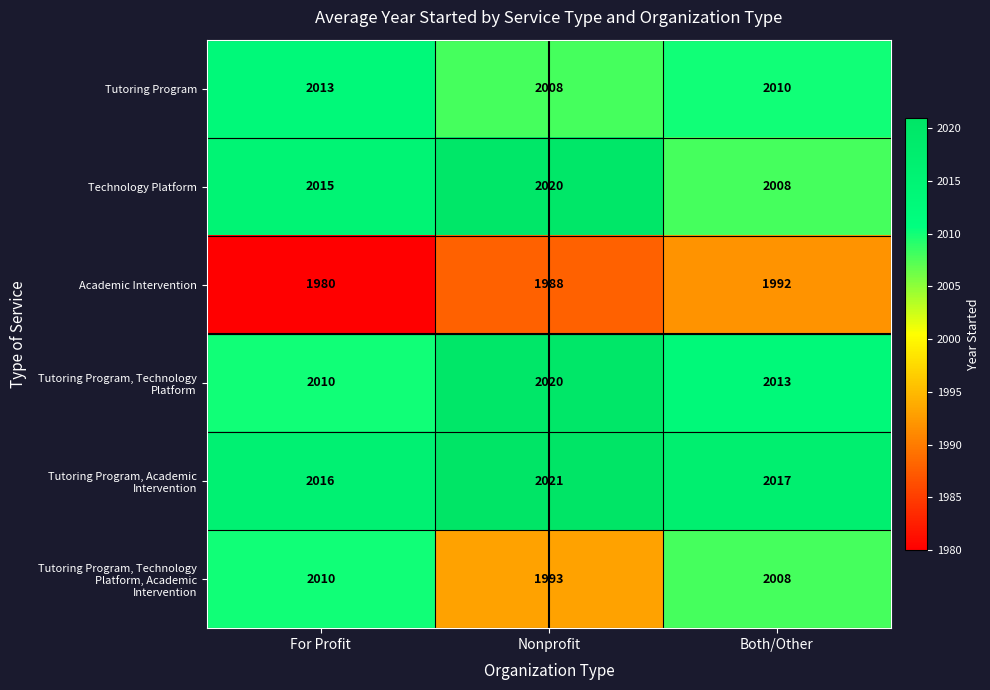

At which category does the chart reach its peak across all series?

Nonprofit